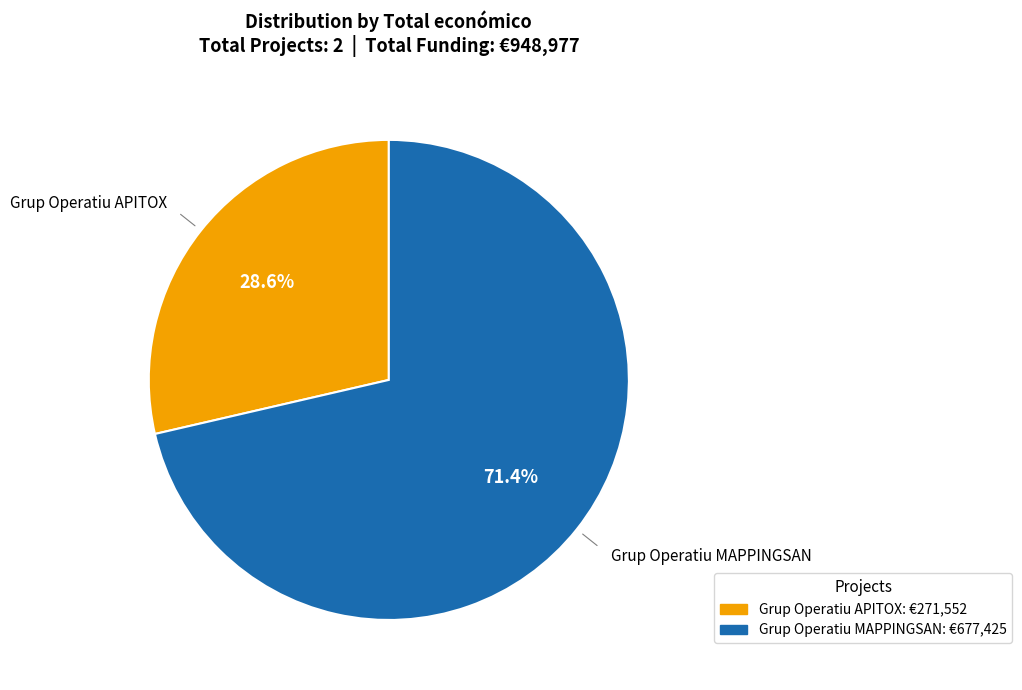

Is Grup Operatiu MAPPINGSAN the majority of the pie?

Yes